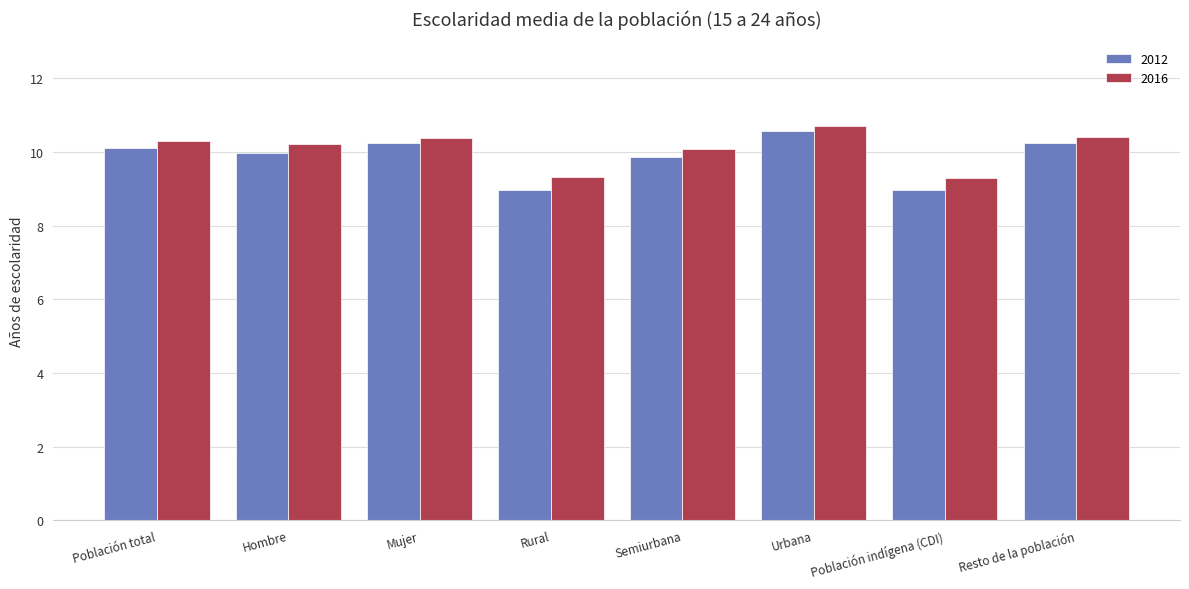

What is the greatest value displayed?

10.7